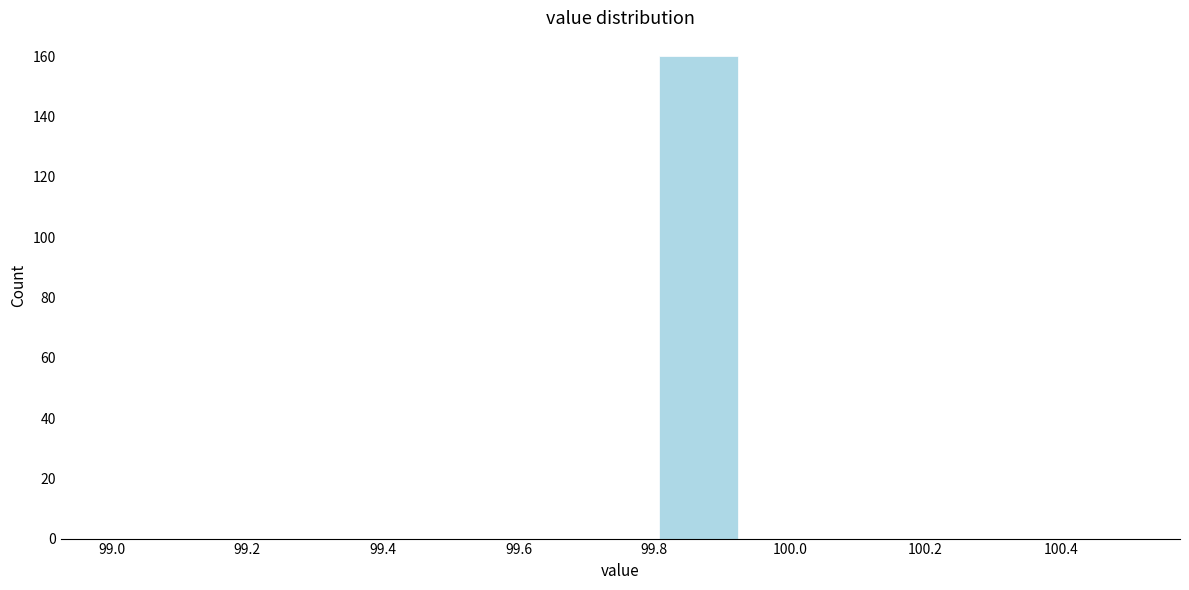

What is the height of the bar covering 99.80 to 99.92 on the x-axis? Neither the bar edges nor the heights are printed on the chart, so give them approximately, as read against the axes.

160